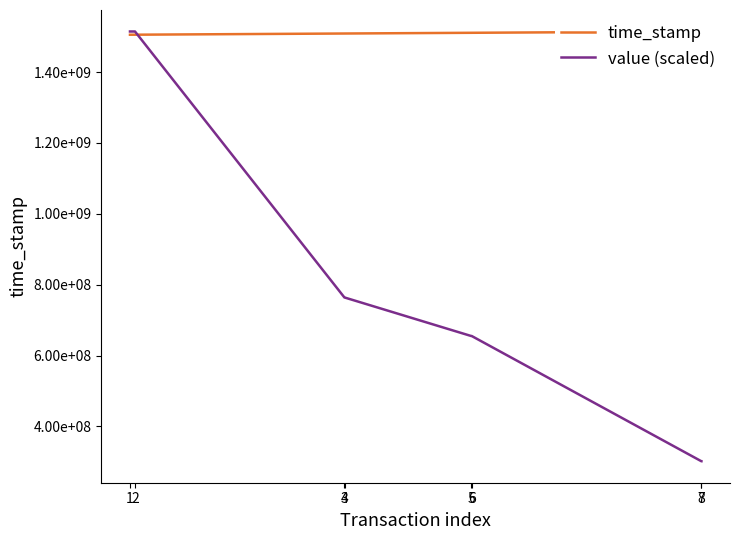

What is the approximate value of value (scaled) at 6?

655247086.8